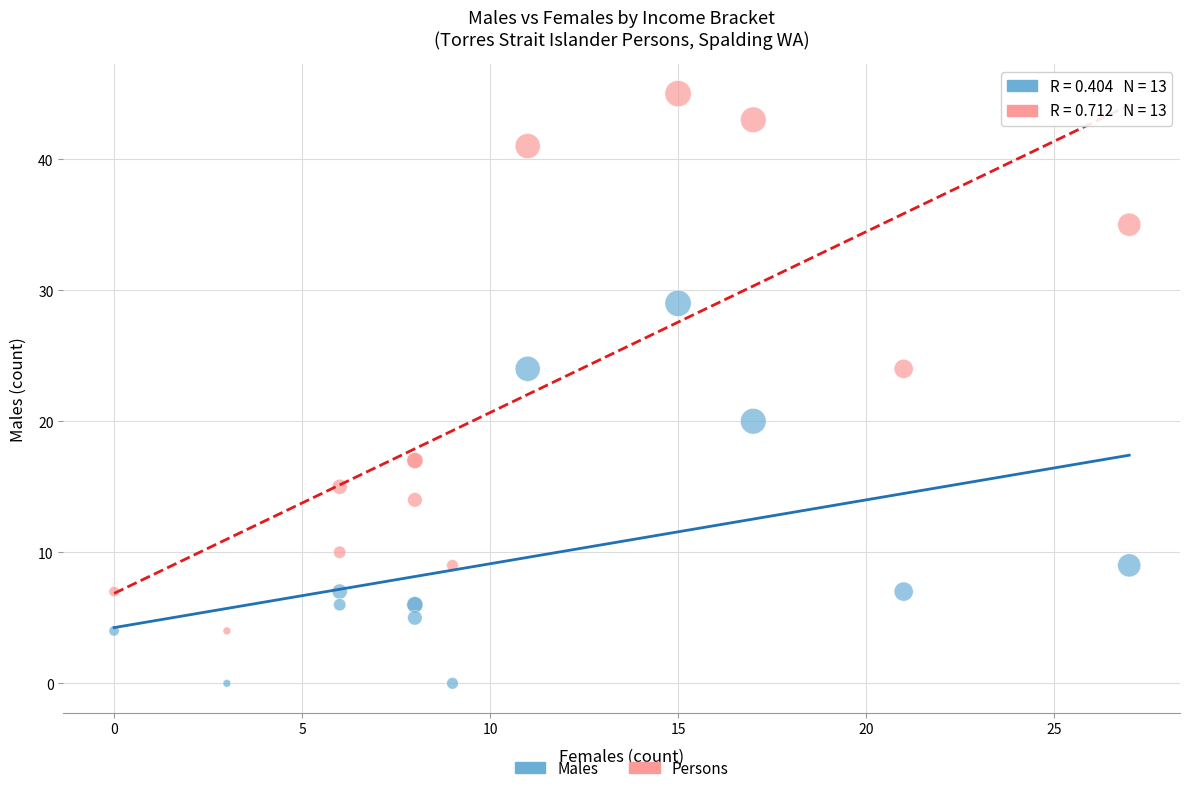

Which series has the widest spread of Y values?

Persons